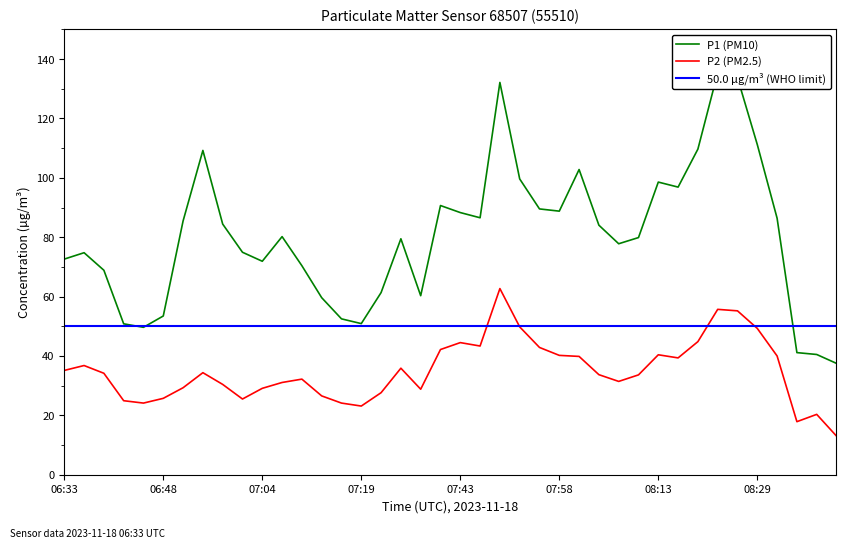

What is the maximum value for P2 (PM2.5)?

62.7